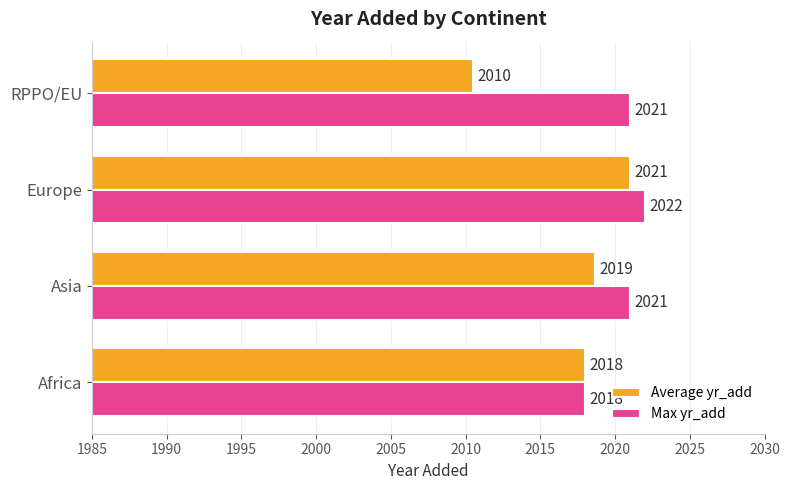

Between Europe and RPPO/EU, which series saw the biggest shift?

Average yr_add